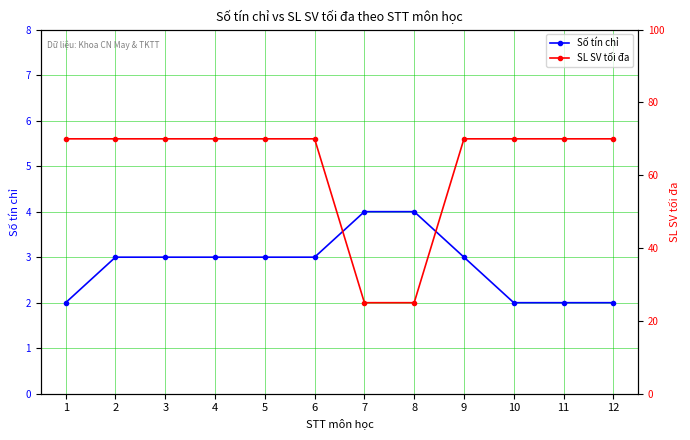

Between 7 and 12, which series saw the biggest shift?

SL SV tối đa